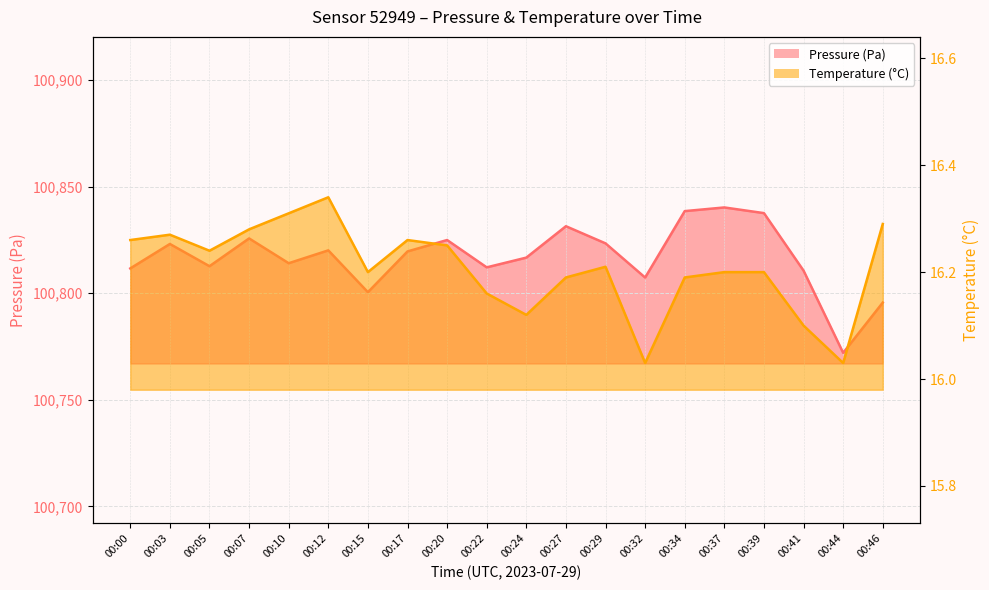

At how many categories does at least one series exceed 90462?

20